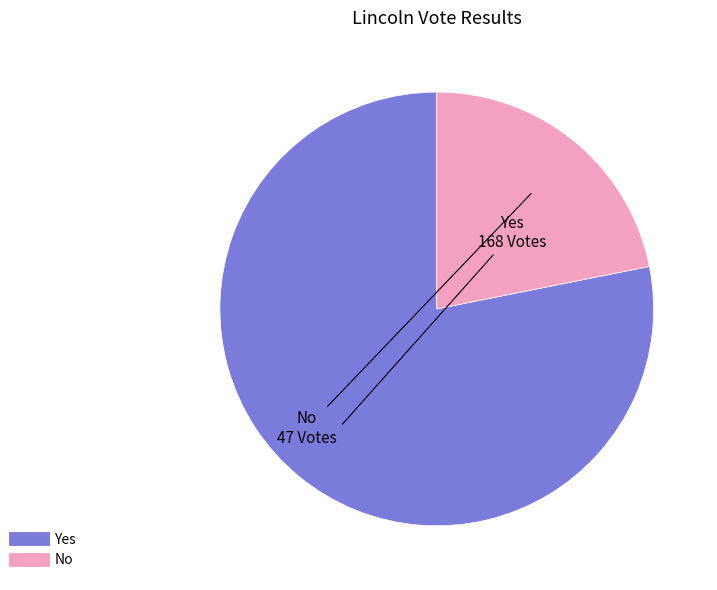

What is the largest slice in the pie chart?

Yes